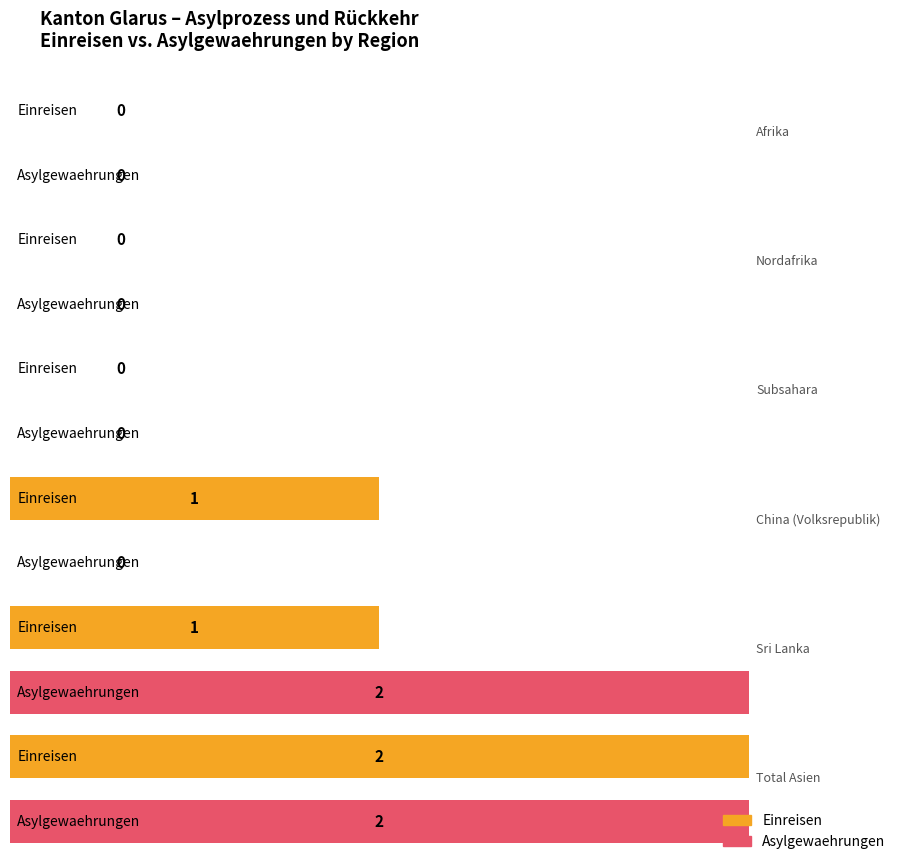

How many groups of bars are there?

6